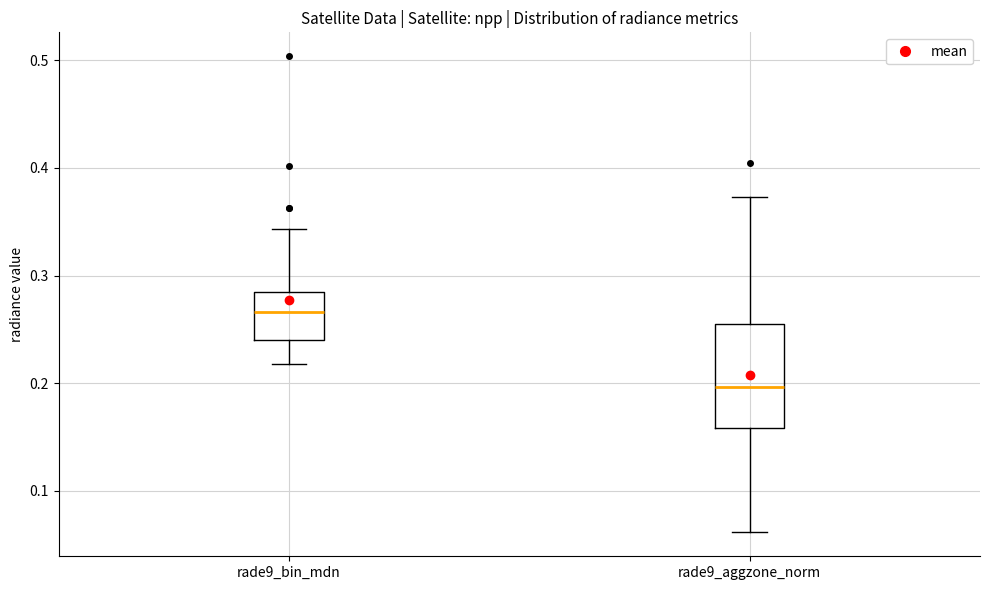

Reading left to right, transcribe this box plot: for each box, give where its median line is, the range the box spans, and where its two whiskers end, as read against the y-axis. The values are not printed on the chart, so give them approximately, as read against the axis.

rade9_bin_mdn: median 0.27, box 0.24 to 0.28, whiskers 0.22 to 0.34
rade9_aggzone_norm: median 0.20, box 0.16 to 0.26, whiskers 0.06 to 0.37